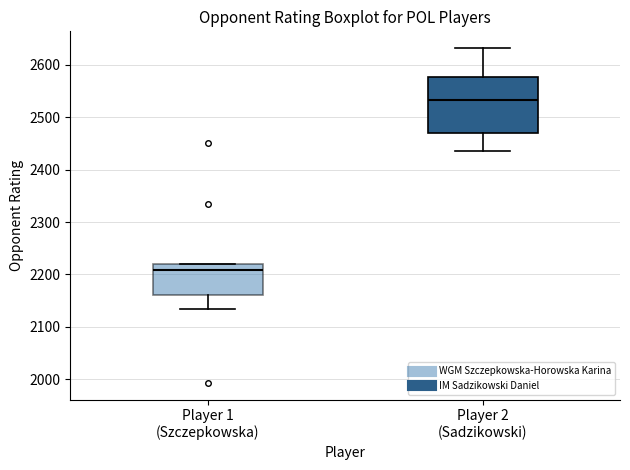

Where is the upper edge of the box for Player 1 (Szczepkowska) on the y-axis? The values are not printed on the chart, so give them approximately, as read against the axis.

2220